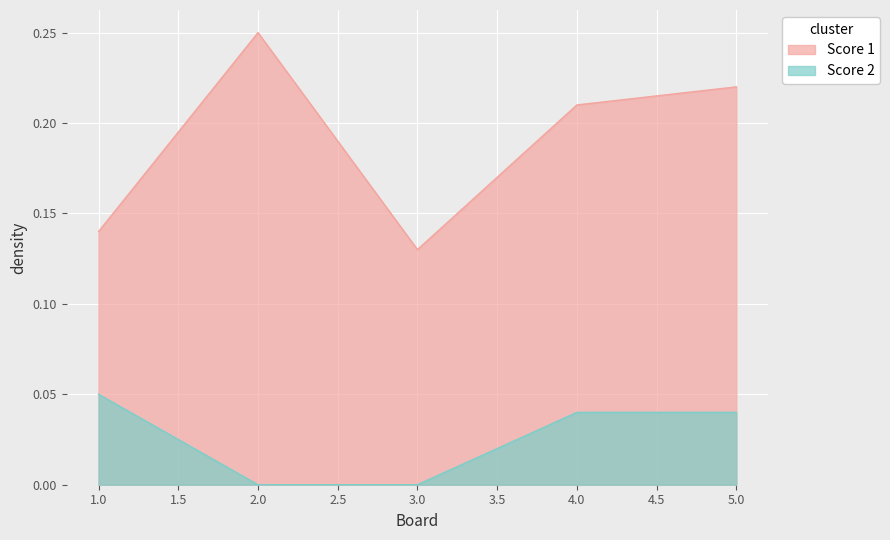

What is the difference between the highest and lowest values at 4?

0.2